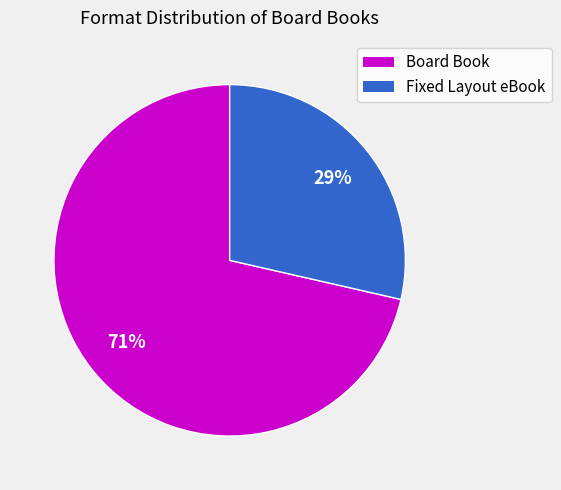

To the nearest percent, what portion does Board Book represent?

71%